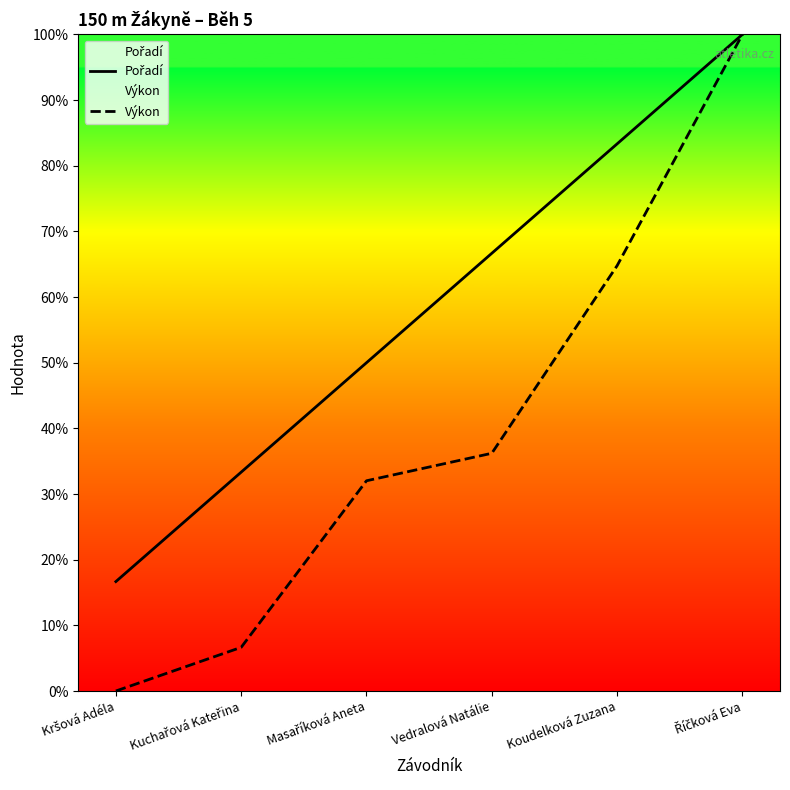

Reading left to right, what are all the values shown in this chart?

Pořadí: Kršová Adéla=16.7	Kuchařová Kateřina=33.3	Masaříková Aneta=50.0	Vedralová Natálie=66.7	Koudelková Zuzana=83.3	Říčková Eva=100.0
Výkon: Kršová Adéla=0.0	Kuchařová Kateřina=6.7	Masaříková Aneta=32.0	Vedralová Natálie=36.2	Koudelková Zuzana=64.8	Říčková Eva=100.0